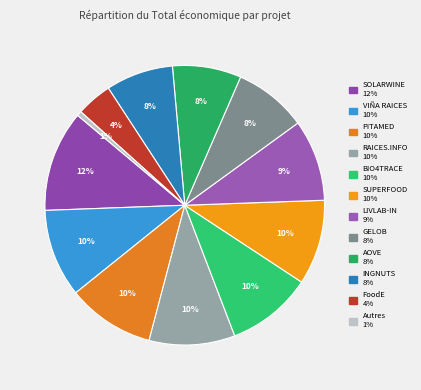

Is there any slice that represents more than half of the pie?

No